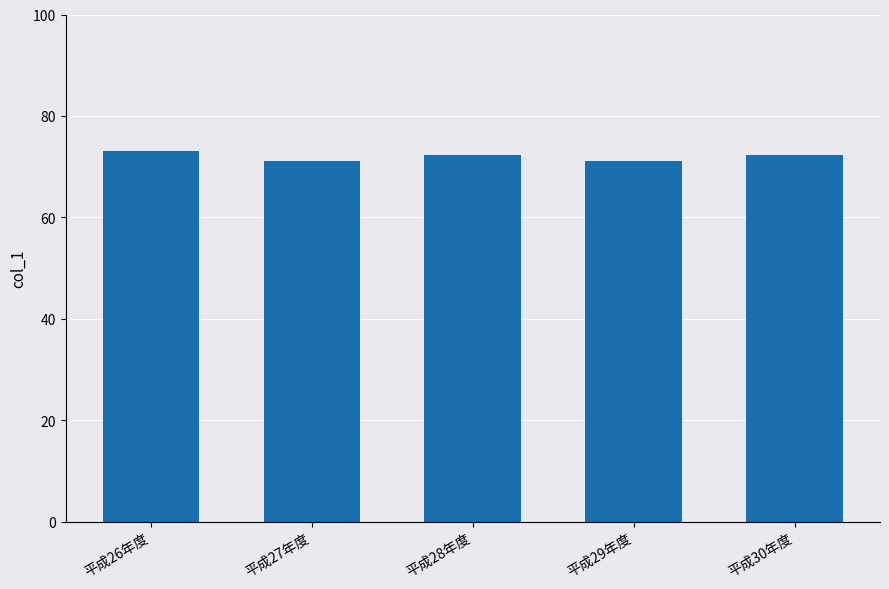

What is the value of the 2nd bar from the left?

71.1